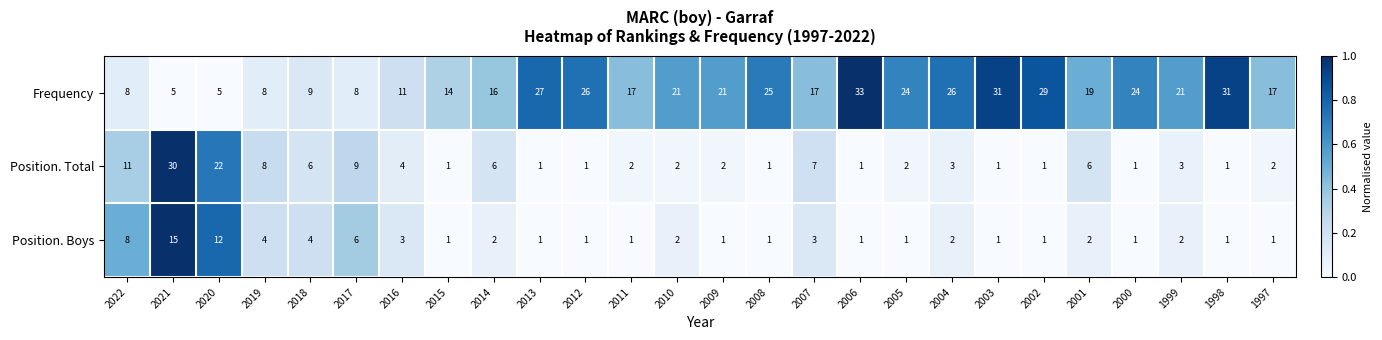

What is the sum of the Position. Total values at 2003 and 2005?

3